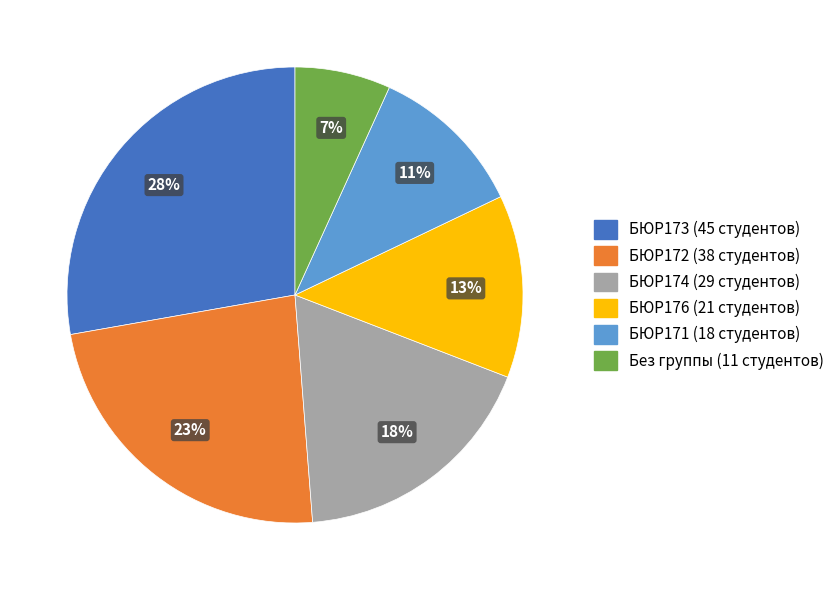

How many slices are in this pie chart?

6